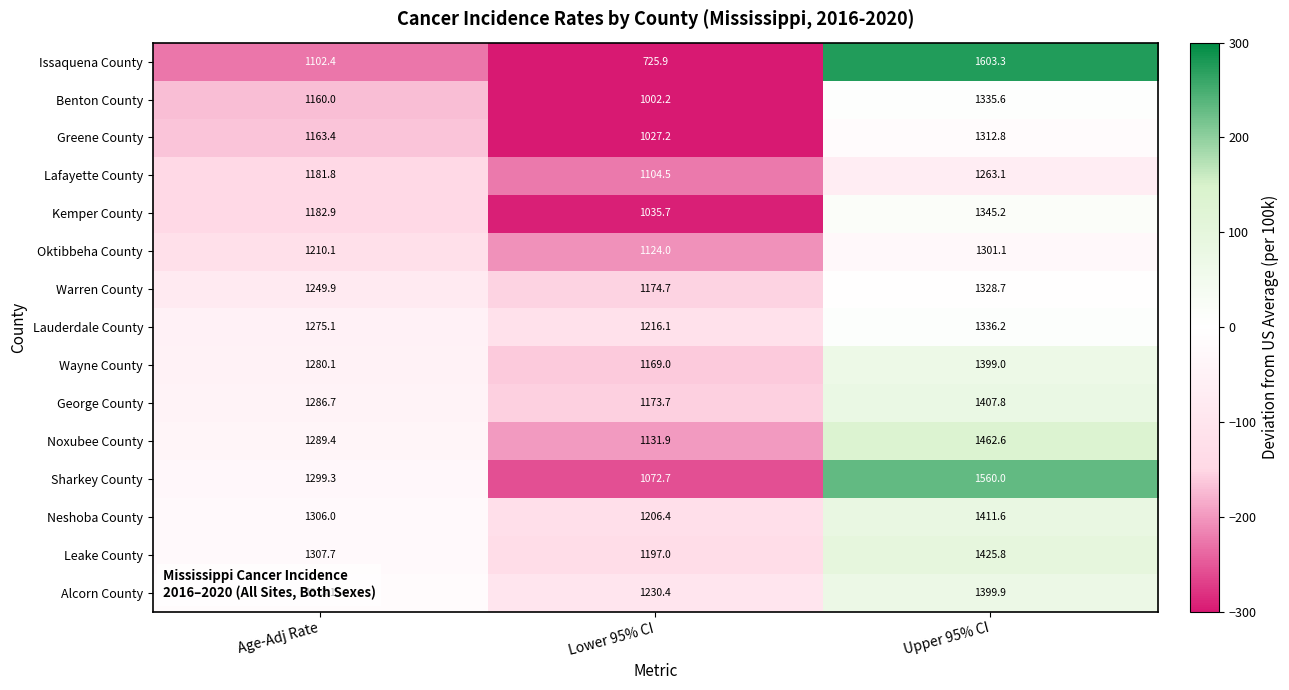

Rank the series at Age-Adj Rate from highest to lowest value.

Alcorn County, Leake County, Neshoba County, Sharkey County, Noxubee County, George County, Wayne County, Lauderdale County, Warren County, Oktibbeha County, Kemper County, Lafayette County, Greene County, Benton County, Issaquena County